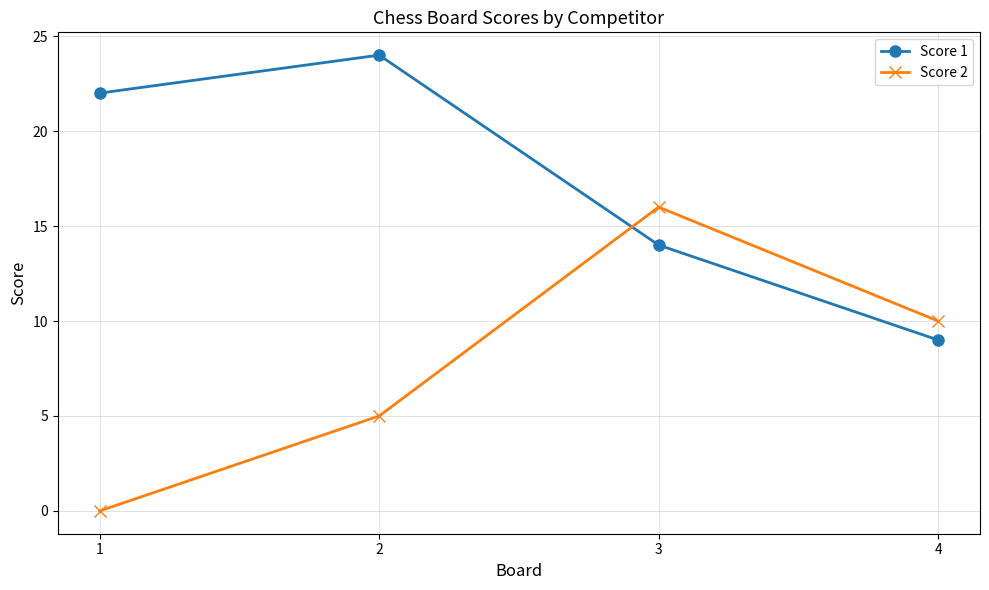

What is the value of the Score 2 point at the 2nd from the left?

5